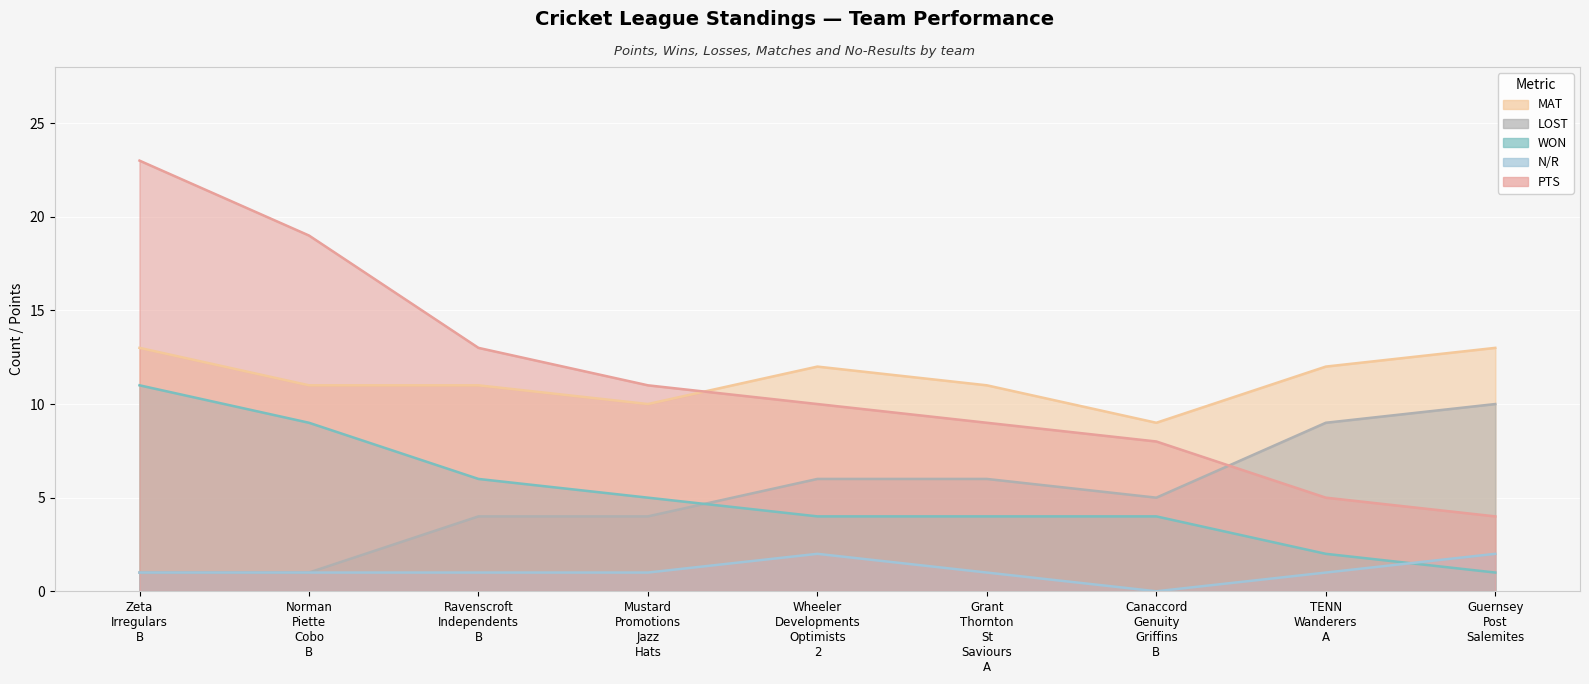

True or false: PTS and MAT intersect in this chart.

True